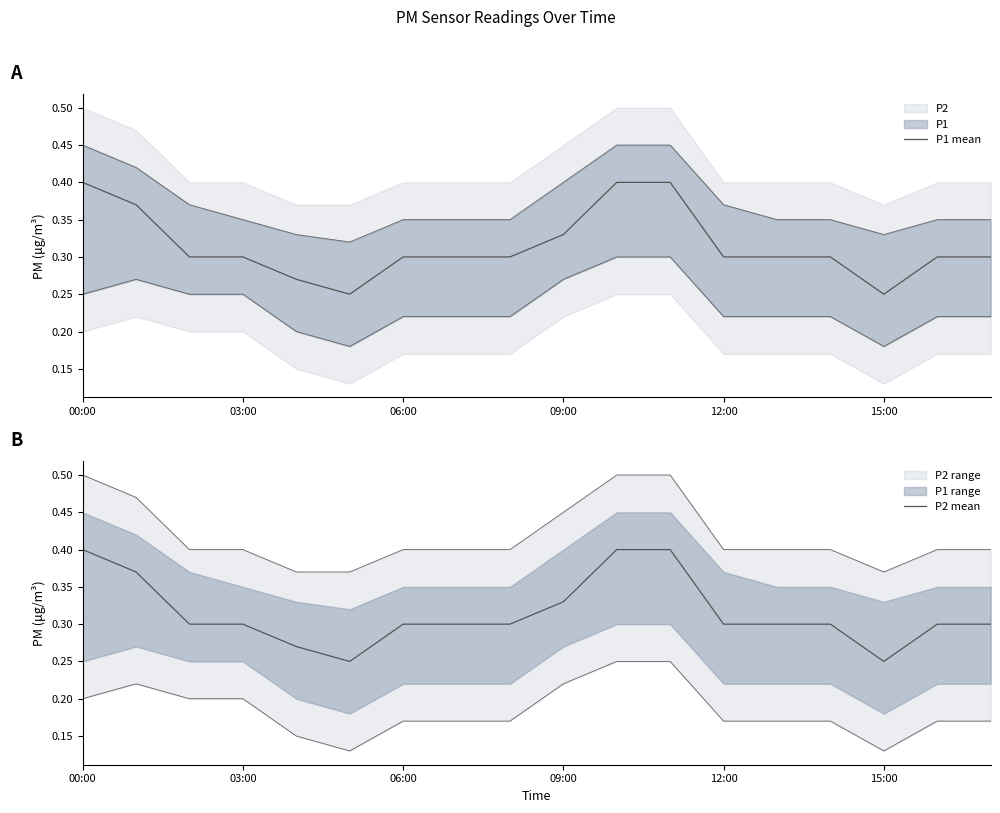

The value of P2 mean at 06:00 is 0.3. True or false?

True